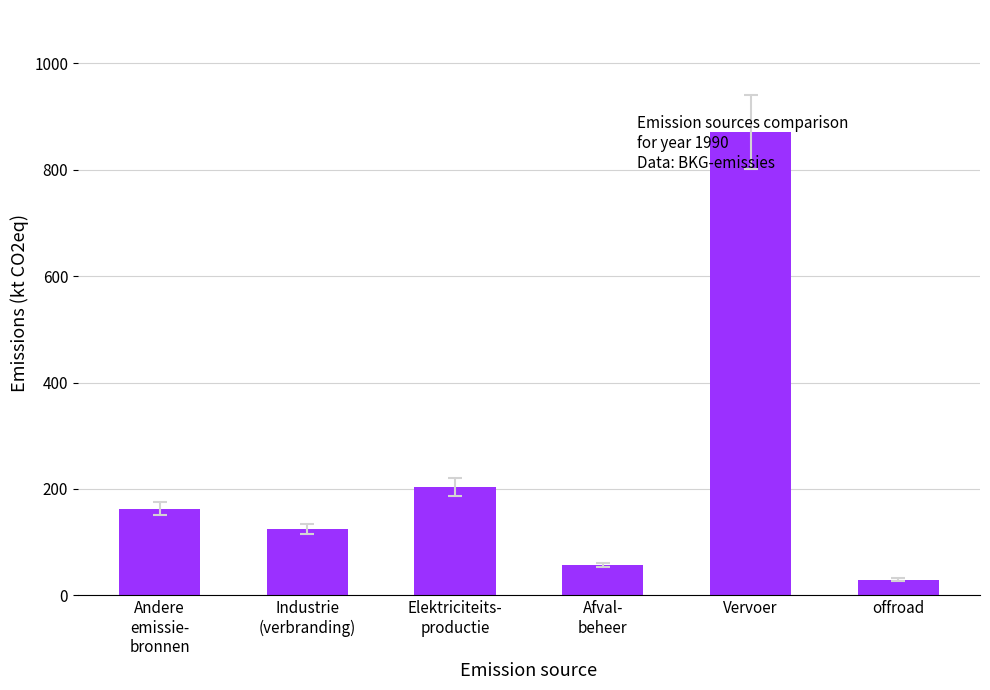

List the labels in order of value, smallest first.

offroad, Afval-
beheer, Industrie
(verbranding), Andere
emissie-
bronnen, Elektriciteits-
productie, Vervoer